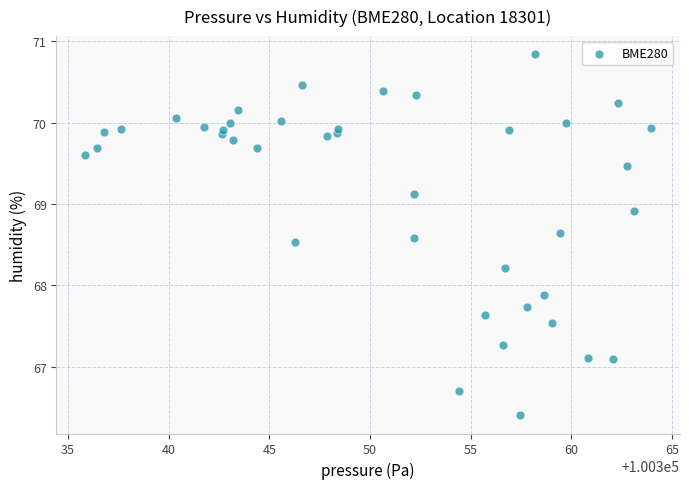

What Y value in the scatter plot is closest to 68?

67.9